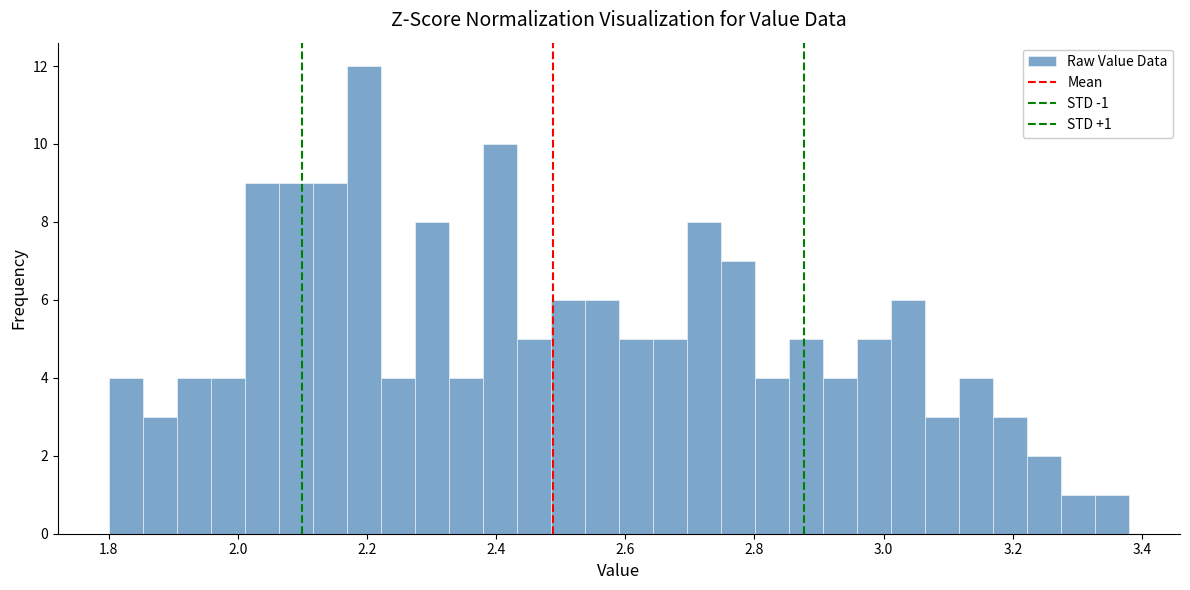

Around what value on the x-axis is the tallest bar? Give the approximate position of its centre, as read against the axis.

2.20